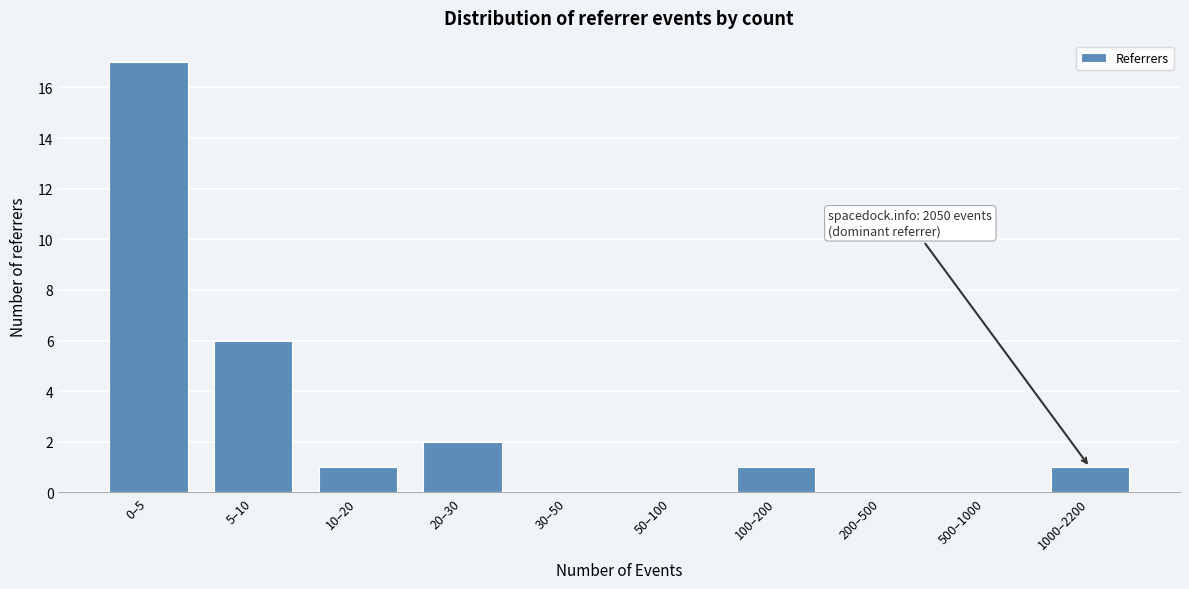

Reading right to left, list all the values displayed in this chart.

1000–2200=1	500–1000=0	200–500=0	100–200=1	50–100=0	30–50=0	20–30=2	10–20=1	5–10=6	0–5=17